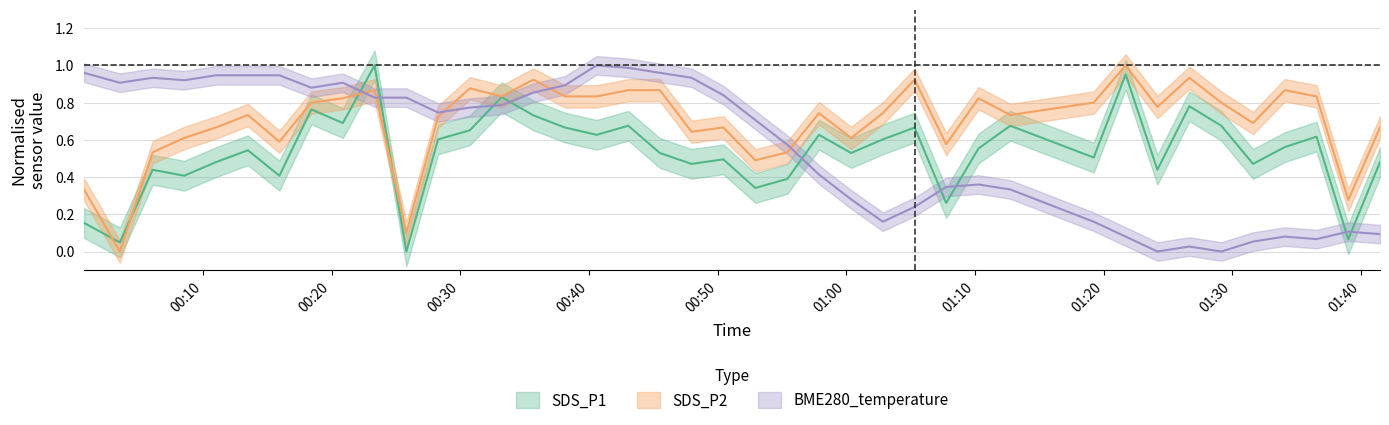

How many data points in BME280_temperature are above 0?

38